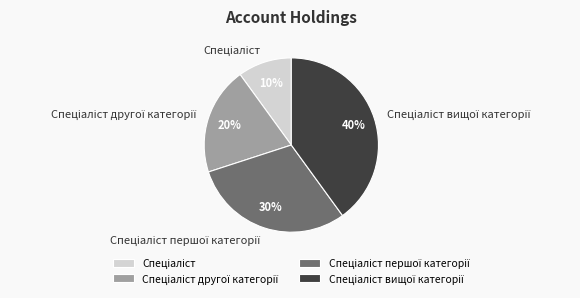

Is there any slice that represents more than half of the pie?

No